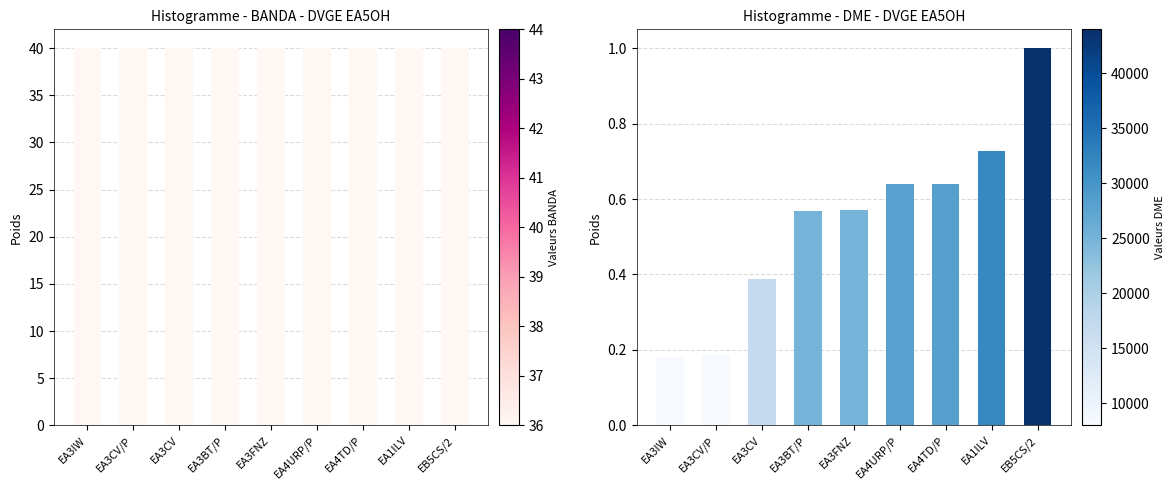

What is the approximate value of BANDA at EA4URP/P?

40.0